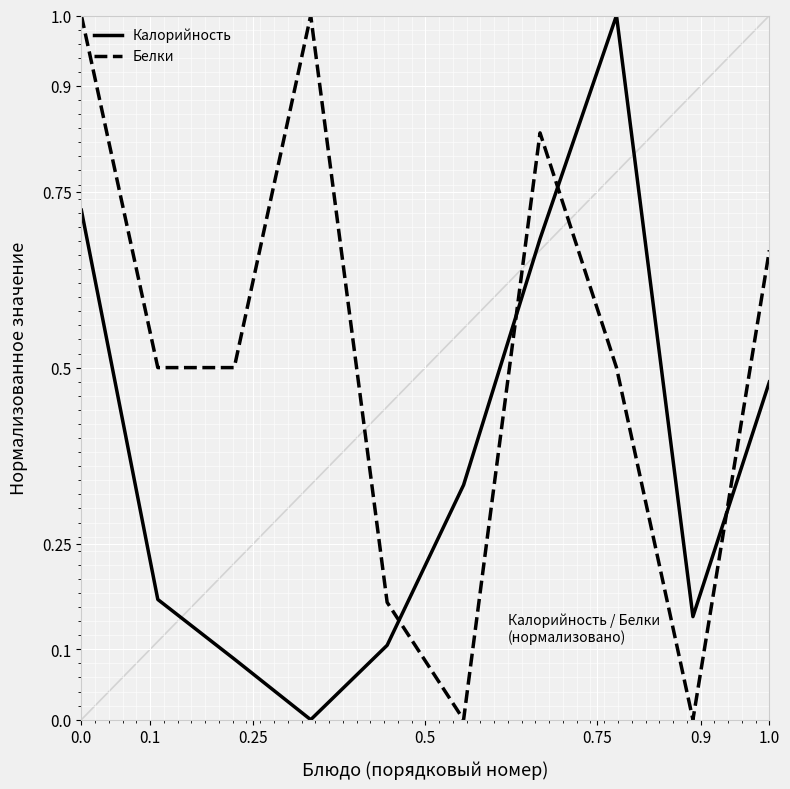

What is the difference between the maximum and minimum values in the Белки series?

1.0